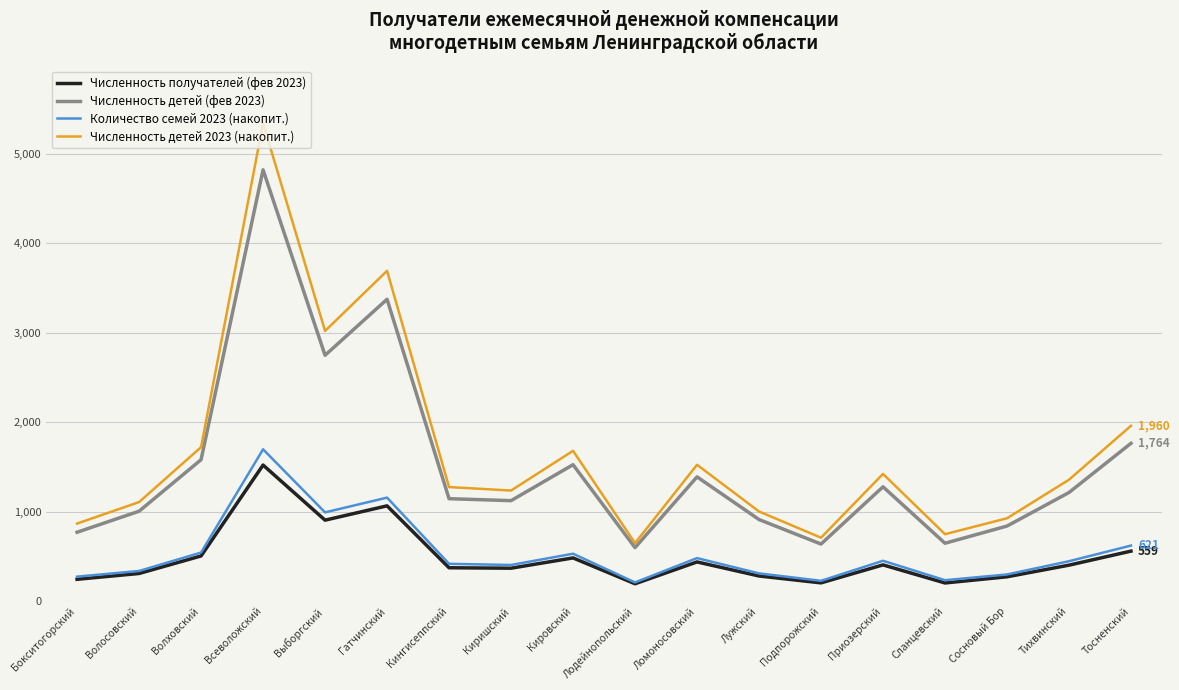

The Численность получателей (фев 2023) series shows 479 at Лужский. True or false?

False